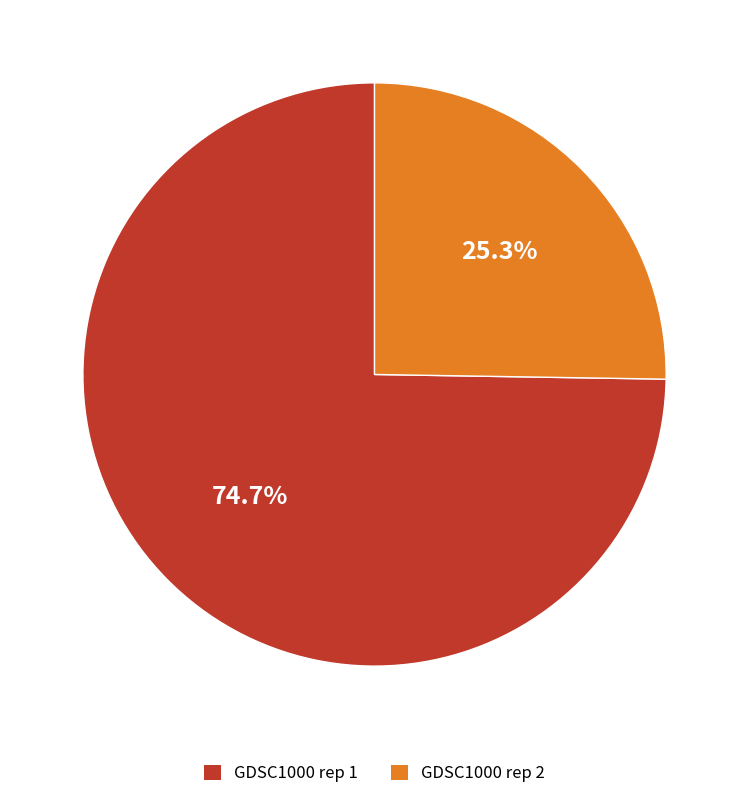

To the nearest percent, what percentage of the pie is GDSC1000 rep 1?

75%